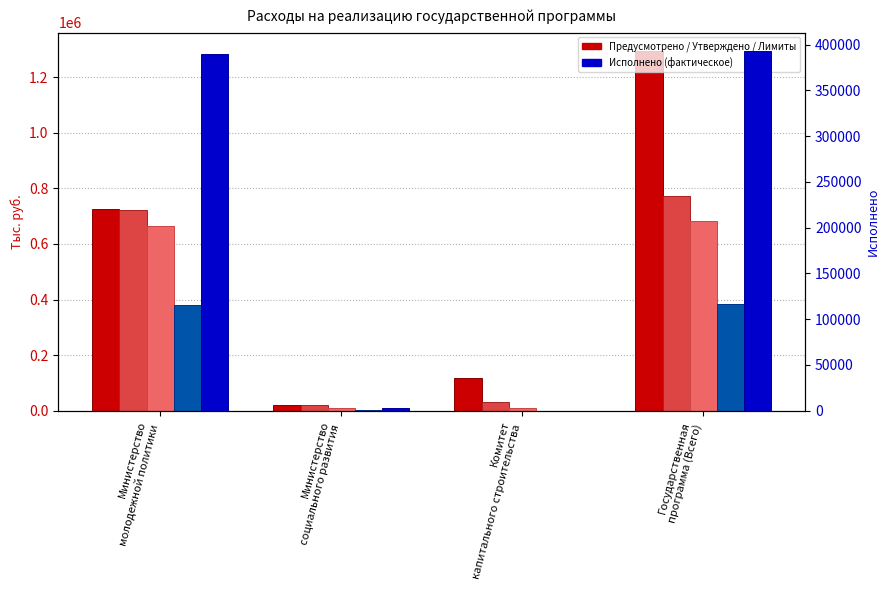

Is it true that Утверждено в законе об областном бюджете equals 298648.9 at Министерство
молодежной политики?

False